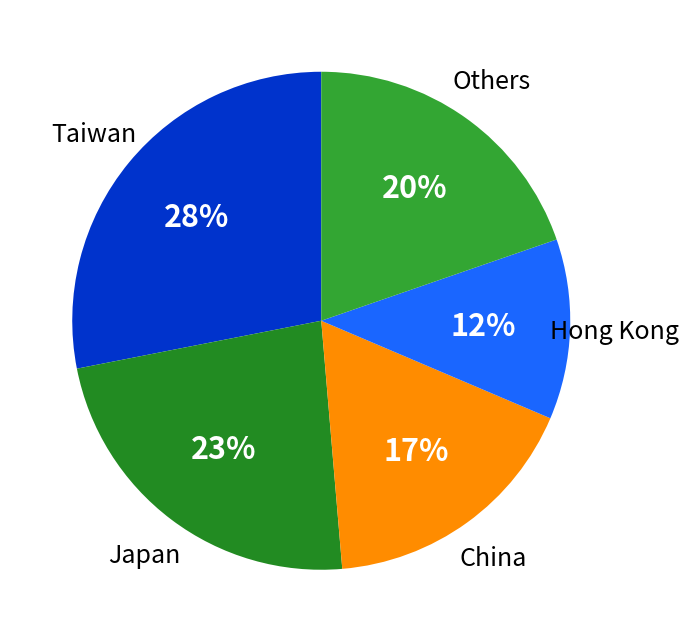

Count the number of slices in the pie.

5